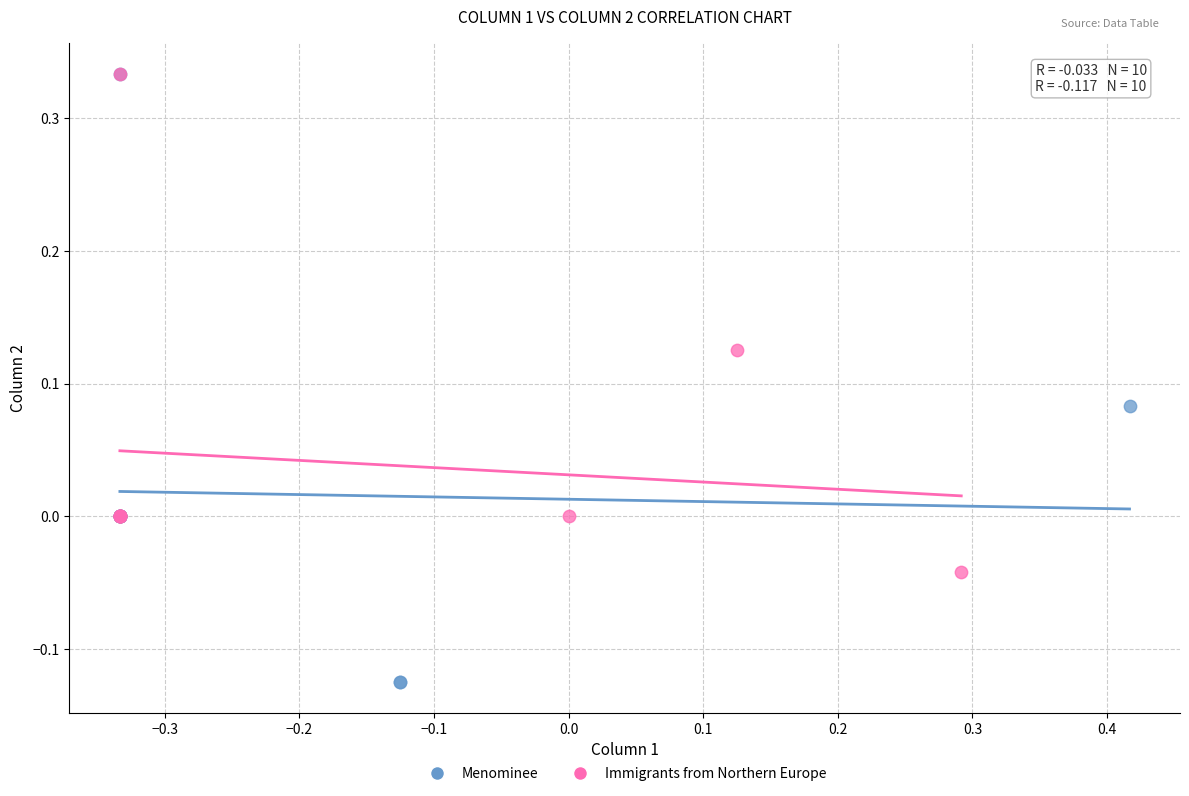

What are all the series names shown in the legend?

Menominee, Immigrants from Northern Europe